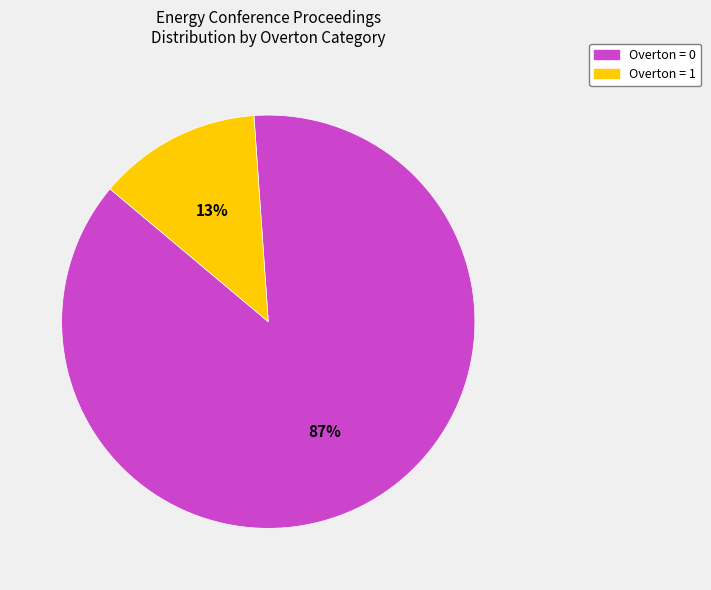

Is there a majority slice in this chart?

Yes